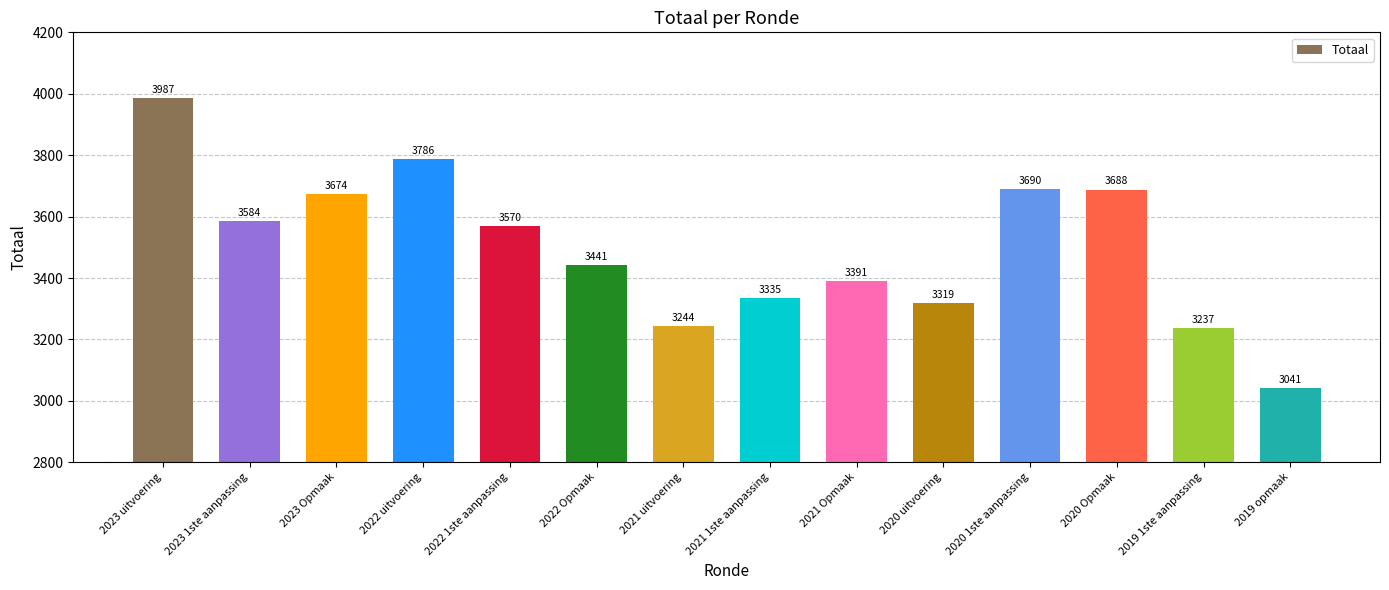

Approximately how many times larger is the value at 2022 Opmaak compared to 2019 1ste aanpassing?

1.1